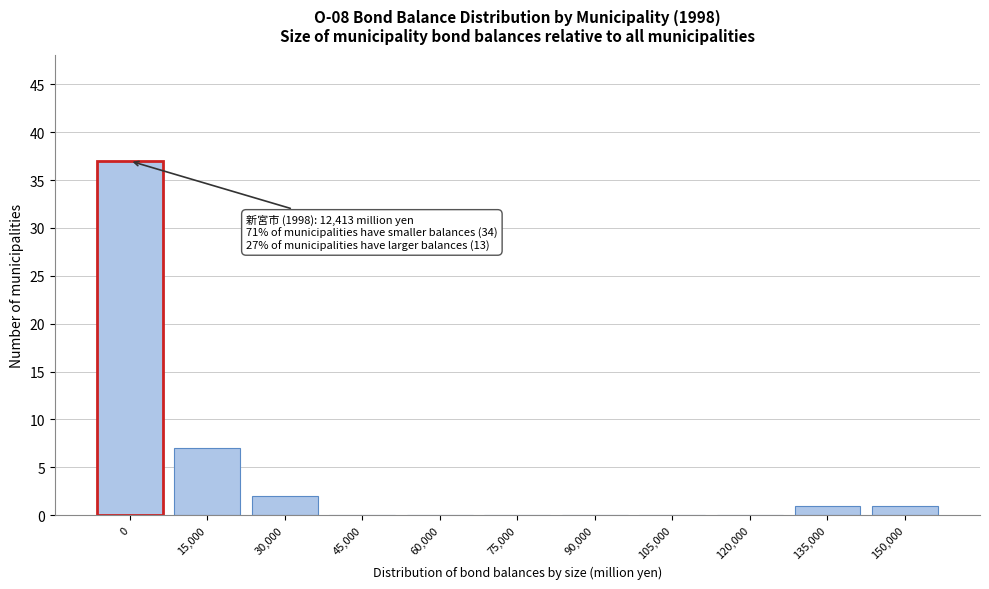

Reading right to left, extract all data points from this chart.

150,000=1	135,000=1	120,000=0	105,000=0	90,000=0	75,000=0	60,000=0	45,000=0	30,000=2	15,000=7	0=37